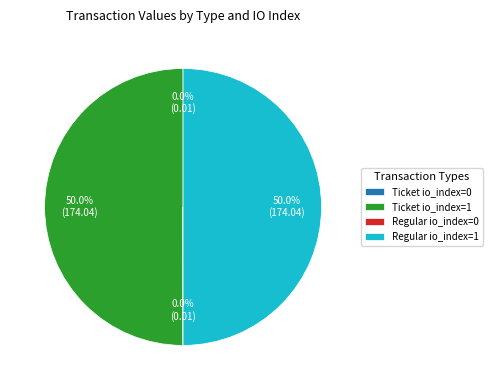

What is the total percentage of Regular io_index=1 and Ticket io_index=1?

100.0%